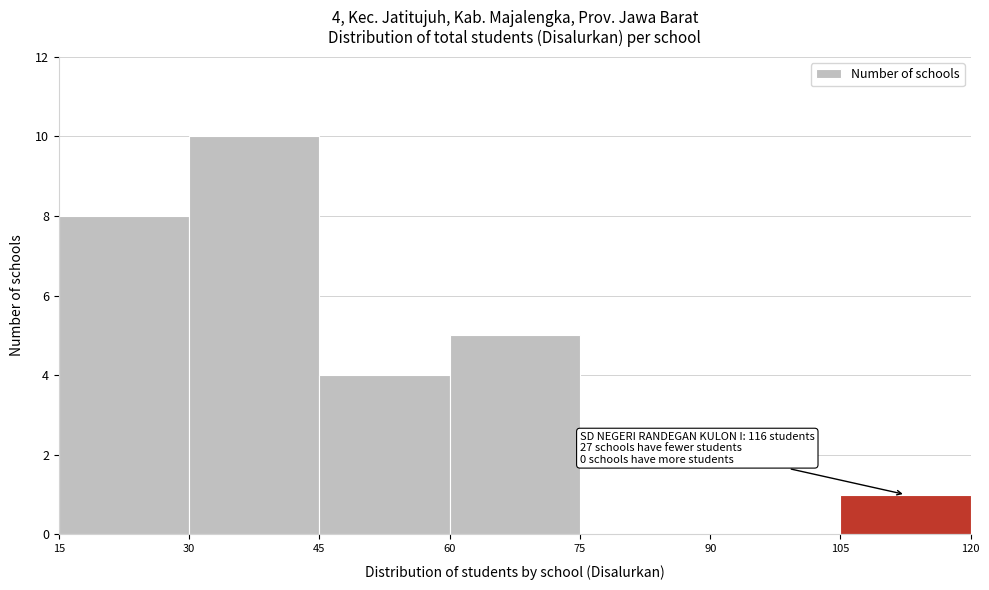

Over which range of the x-axis is the bar tallest?

30 to 45